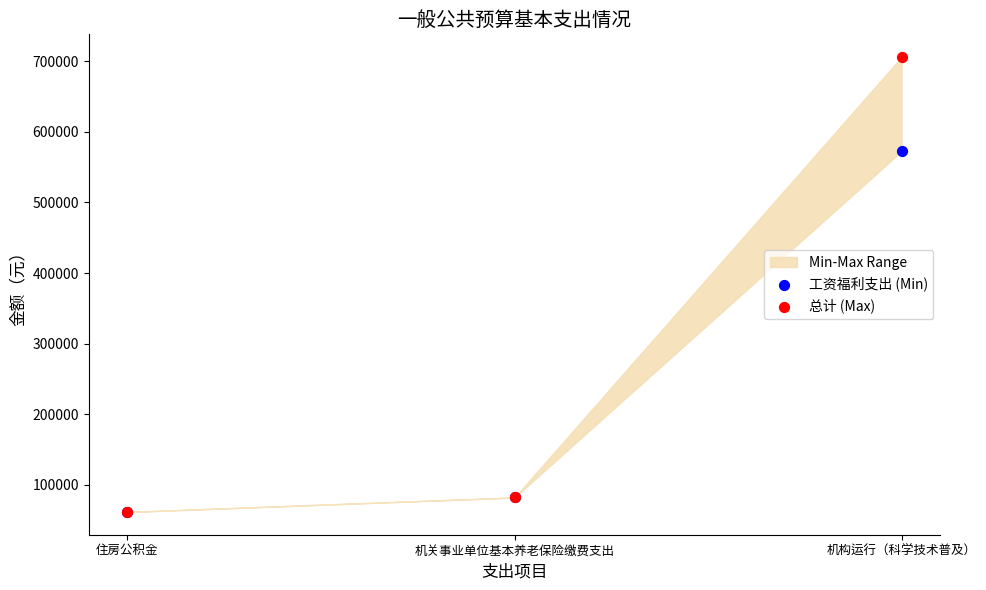

In the 总计 (Max) series, what Y value is closest to 383684?

82030.6